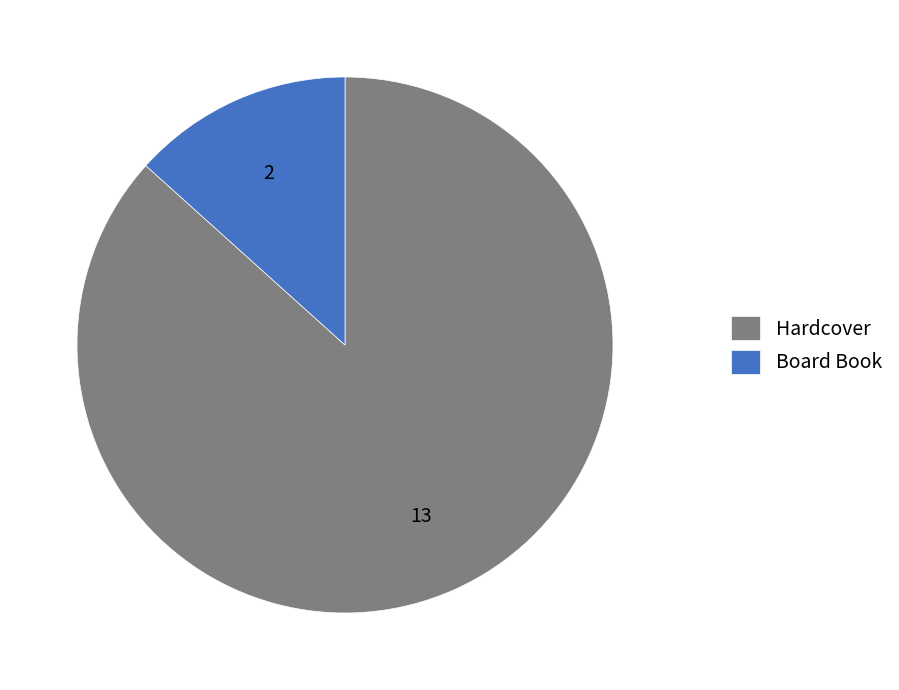

Combined, do Board Book and Hardcover account for over 50%?

Yes